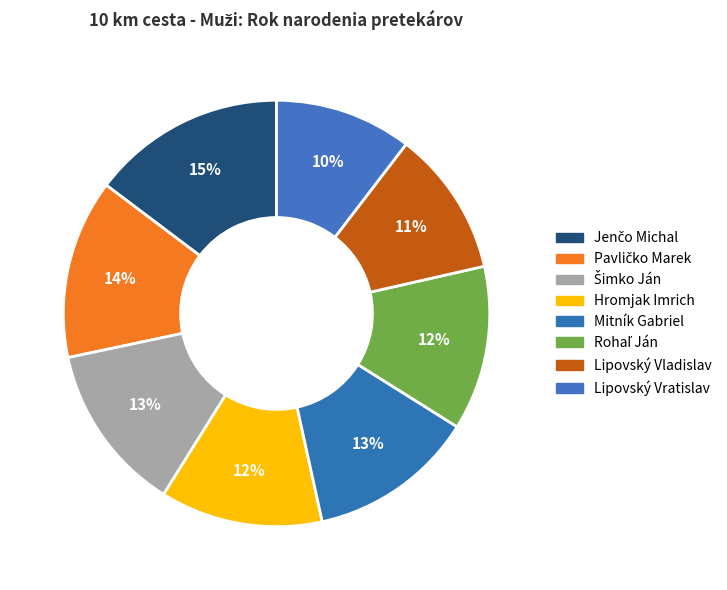

What percentage is the Pavličko Marek slice, to the nearest percent?

14%